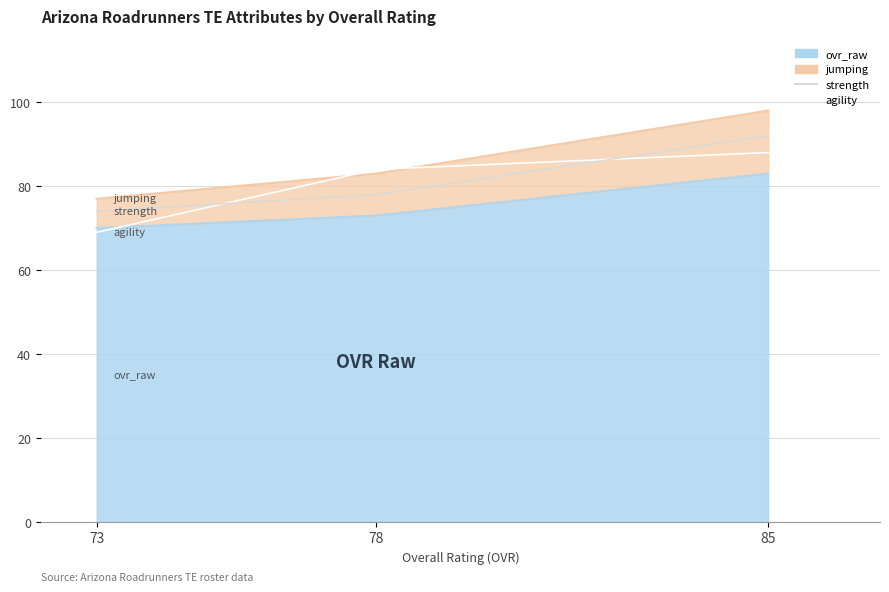

Which label corresponds to the smallest value in the chart?

73